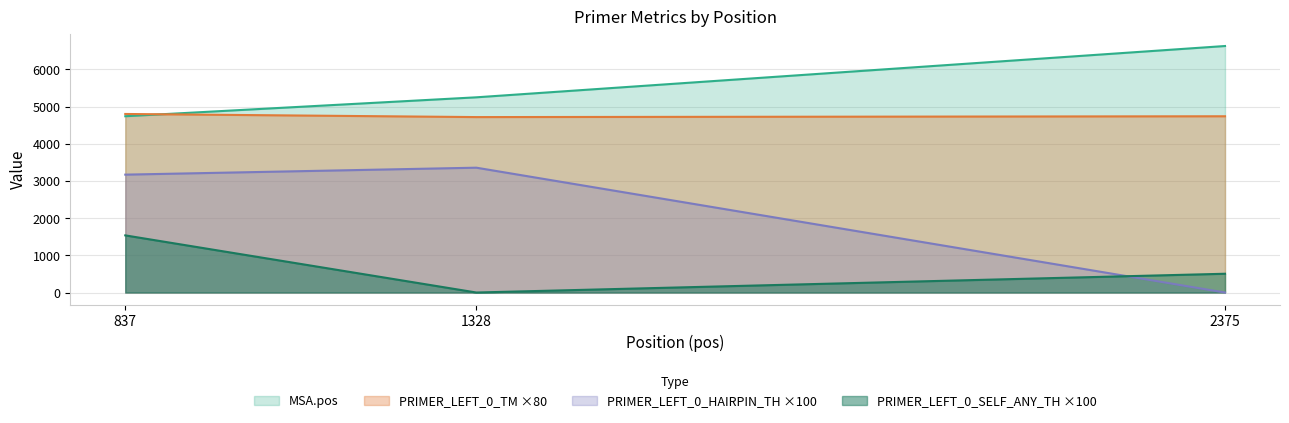

Where does the PRIMER_LEFT_0_SELF_ANY_TH series first go above 505?

837